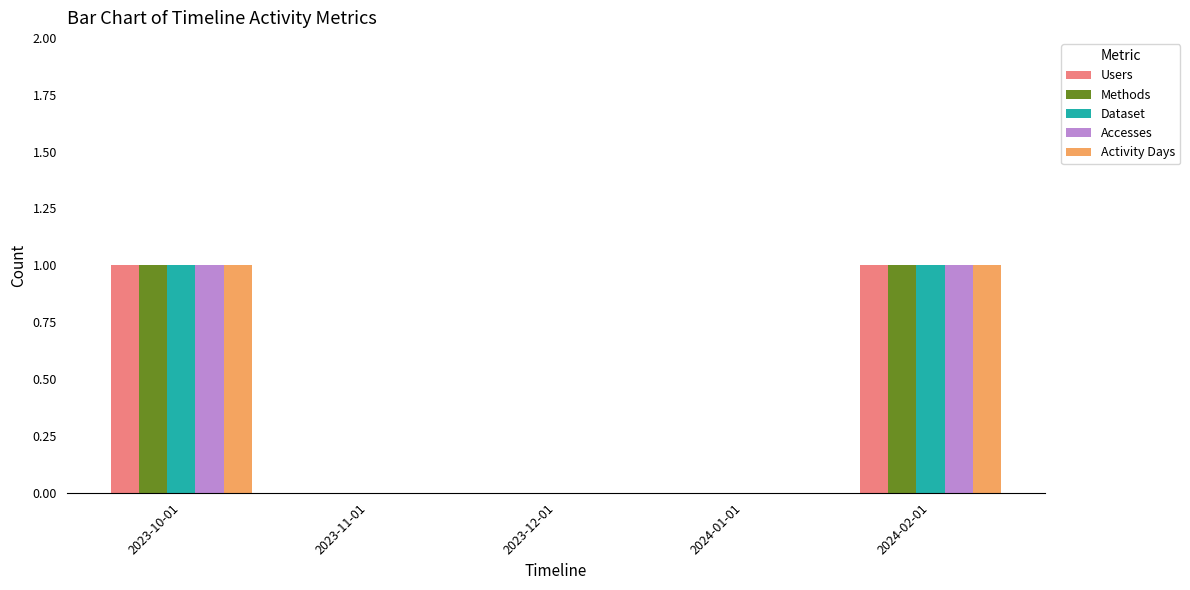

What is the total value across all series at 2023-10-01?

5